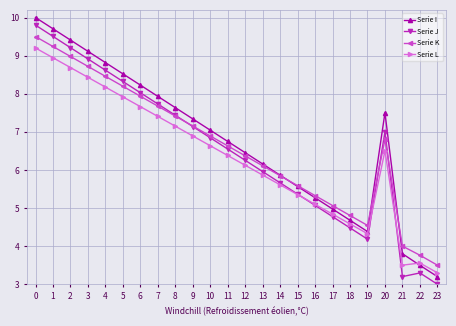

What is the smallest value displayed?

3.0